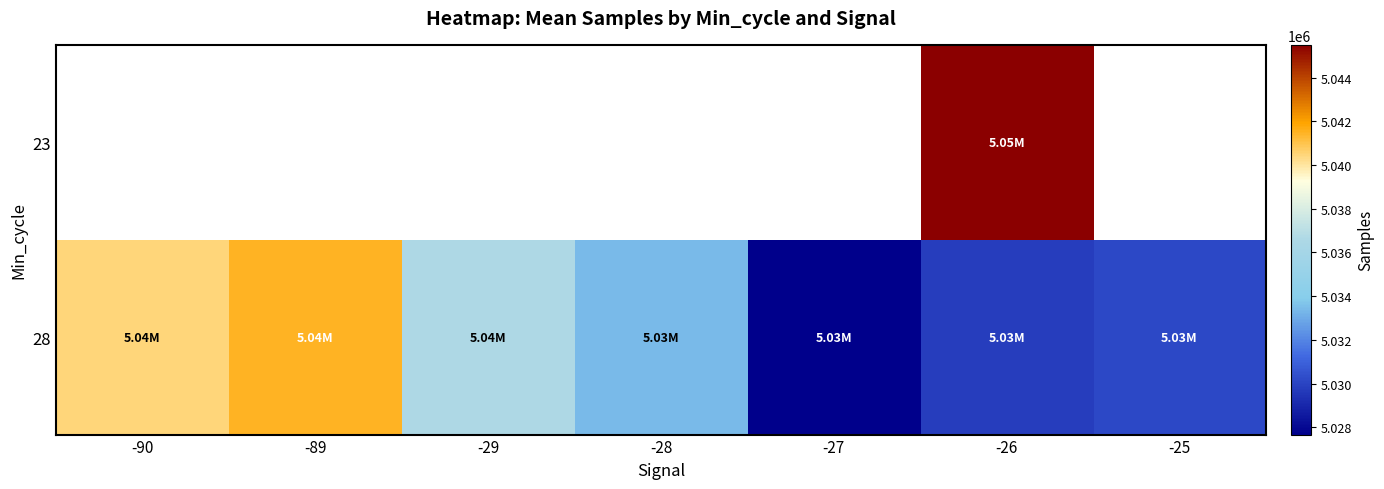

What is the minimum value shown in the chart?

5027674.0